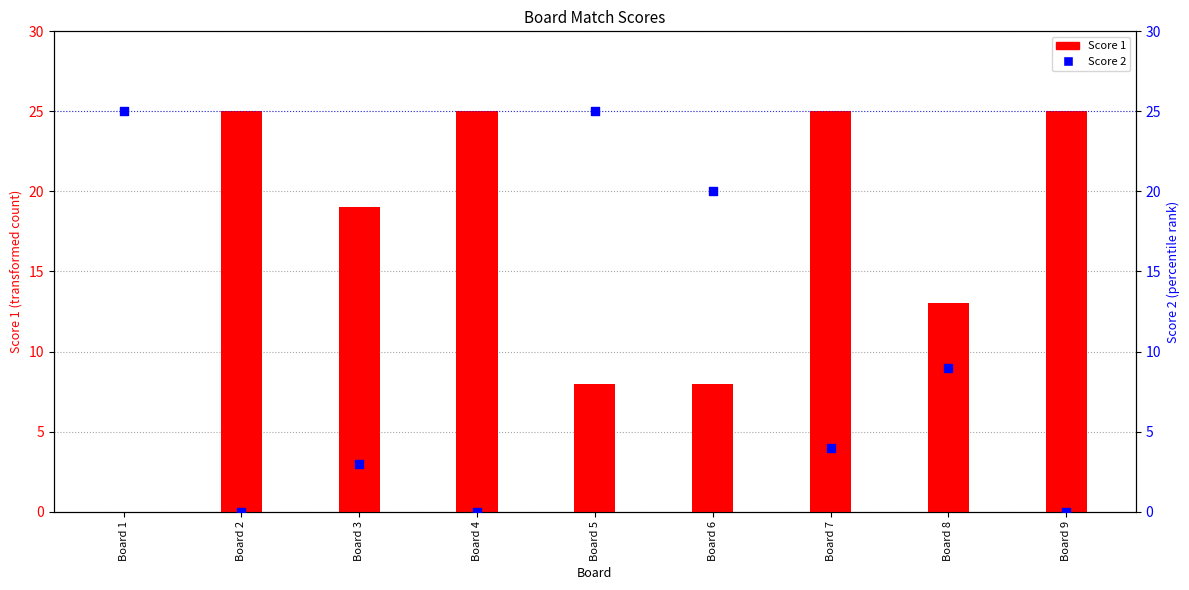

At which category is the sum across all series the highest?

Board 5